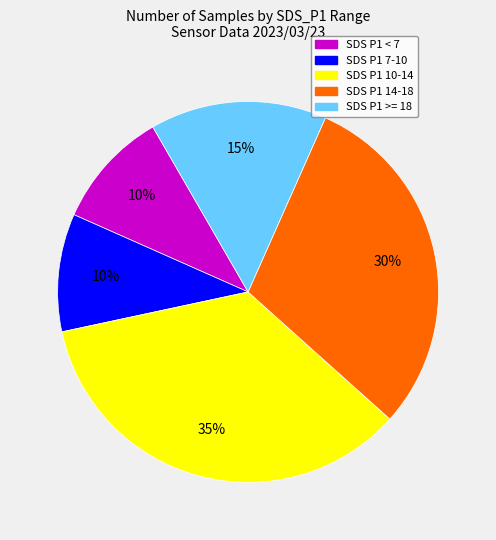

Which category has the biggest portion of the pie?

SDS P1 10-14